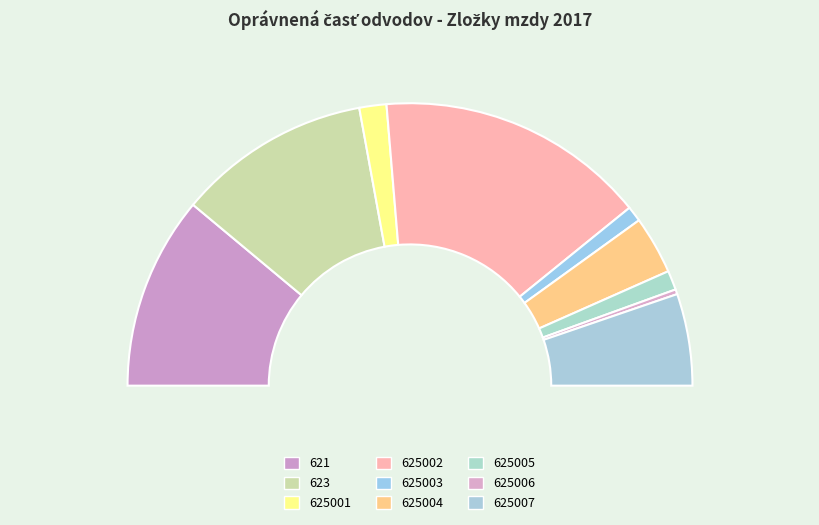

Which category has the biggest portion of the pie?

625002